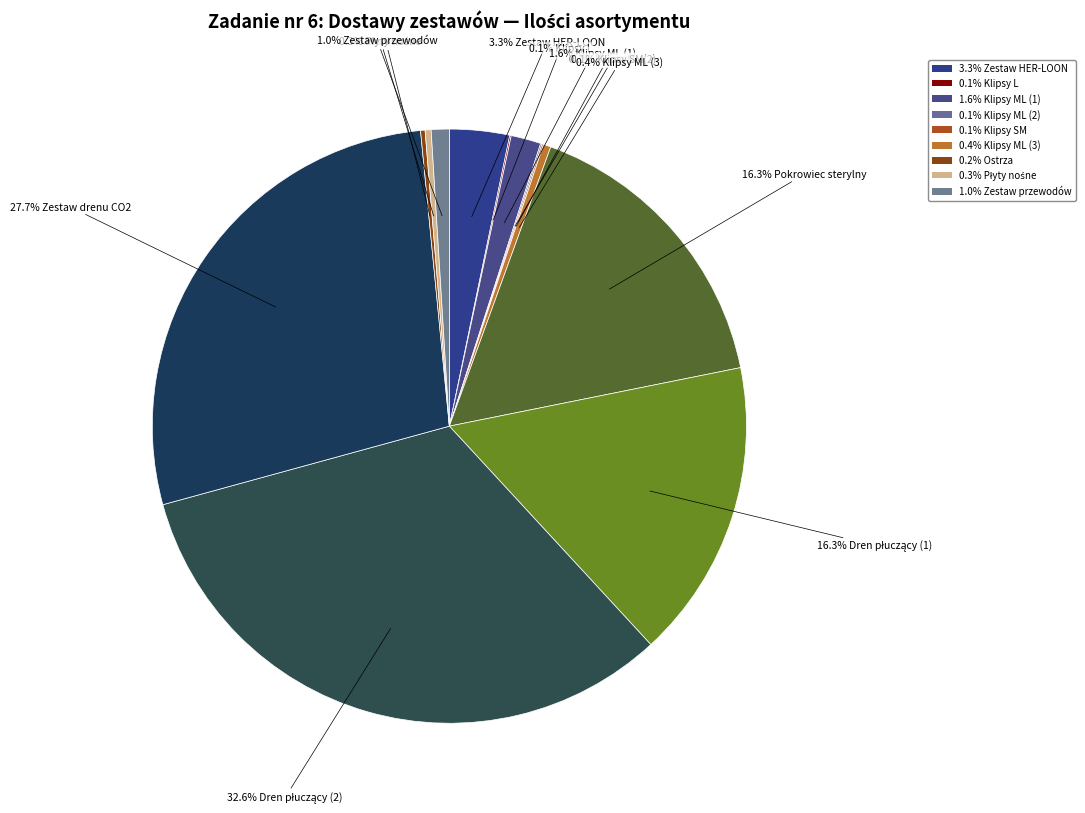

Which slice is the smallest?

Klipsy L